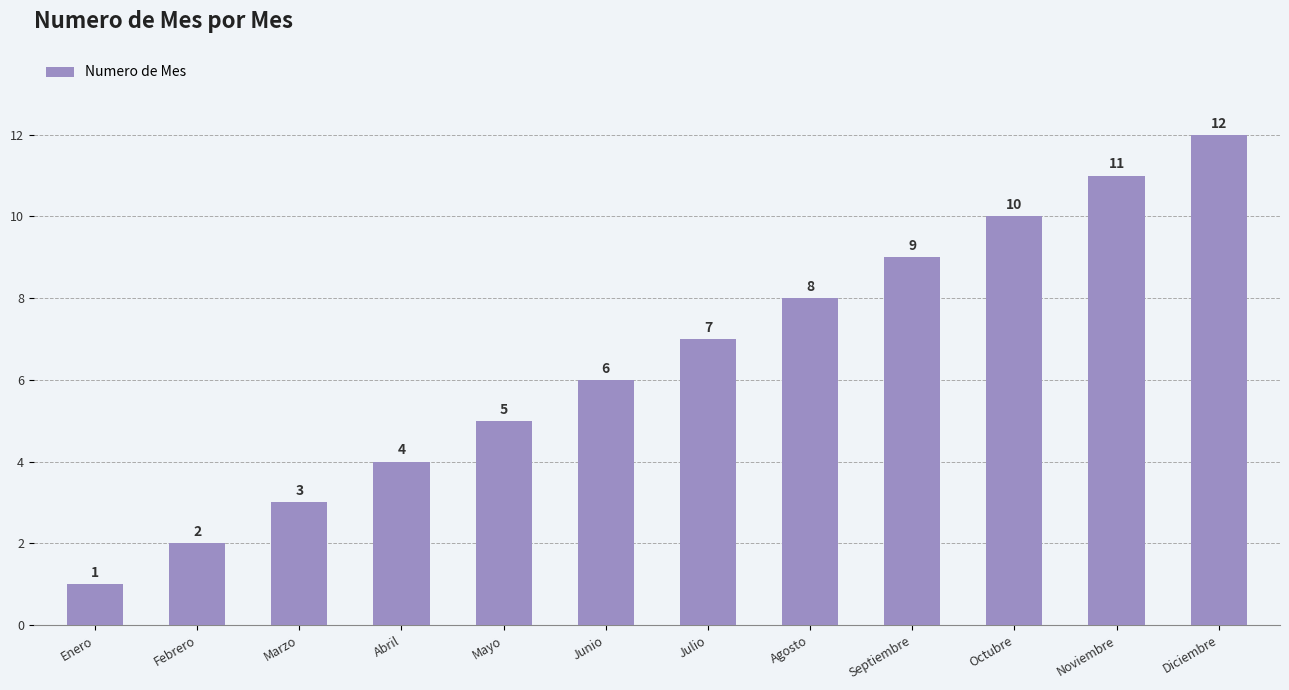

List the labels in order of value, smallest first.

Enero, Febrero, Marzo, Abril, Mayo, Junio, Julio, Agosto, Septiembre, Octubre, Noviembre, Diciembre